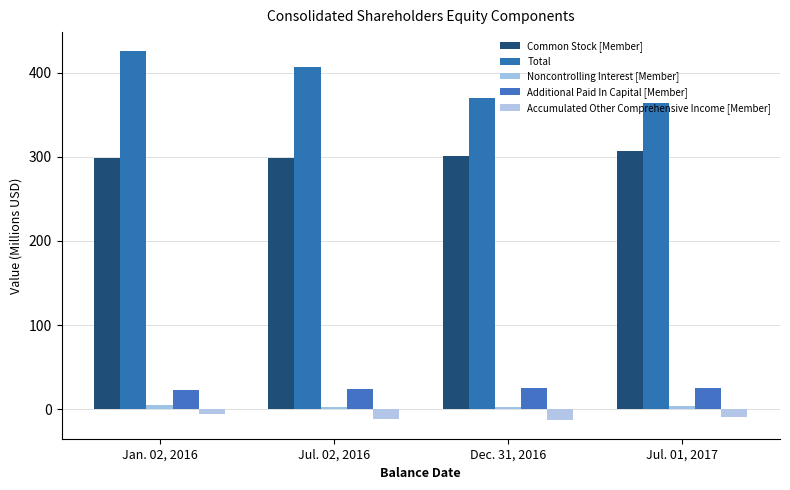

How many values in the Additional Paid In Capital [Member] series exceed 24?

2